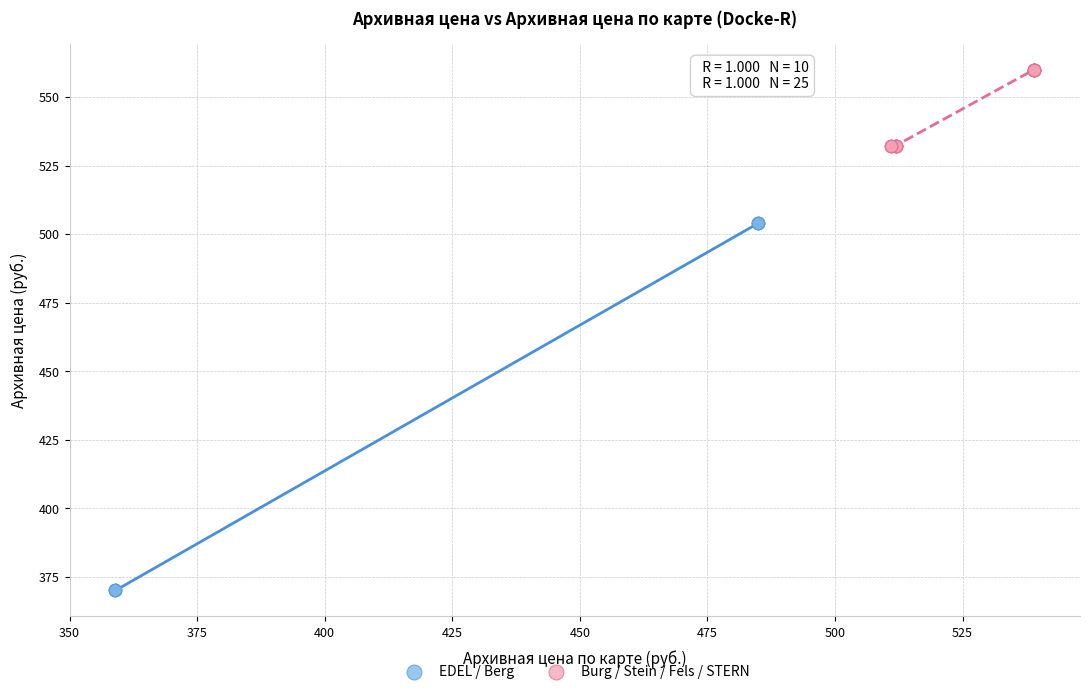

Which series has the largest Y range (max minus min)?

EDEL / Berg